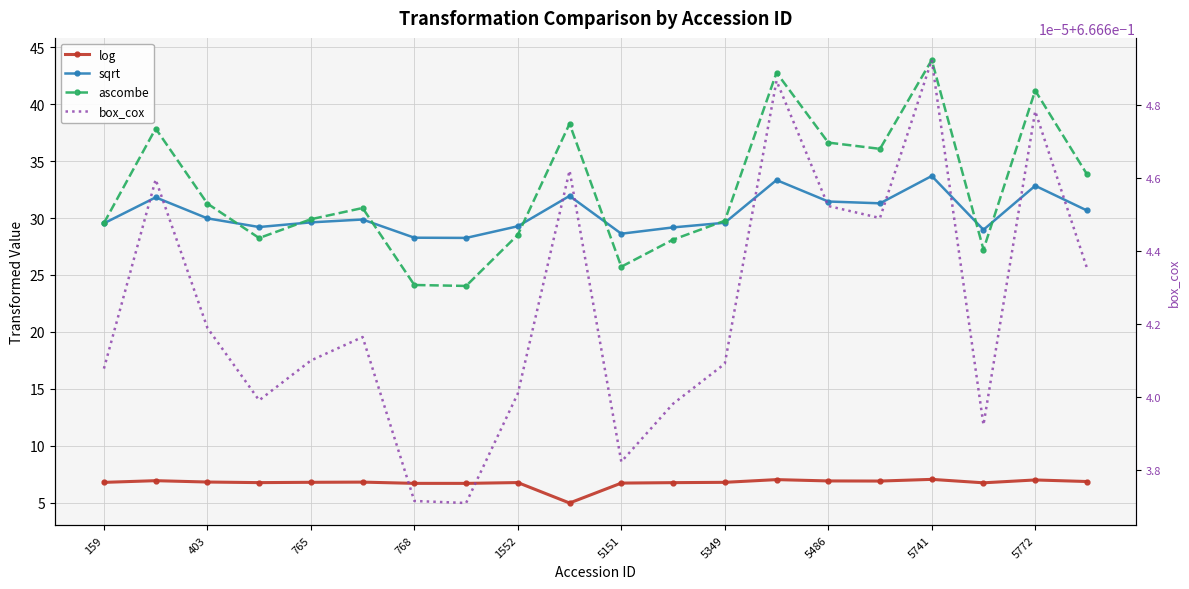

The sqrt series shows 15.7 at 13. True or false?

False